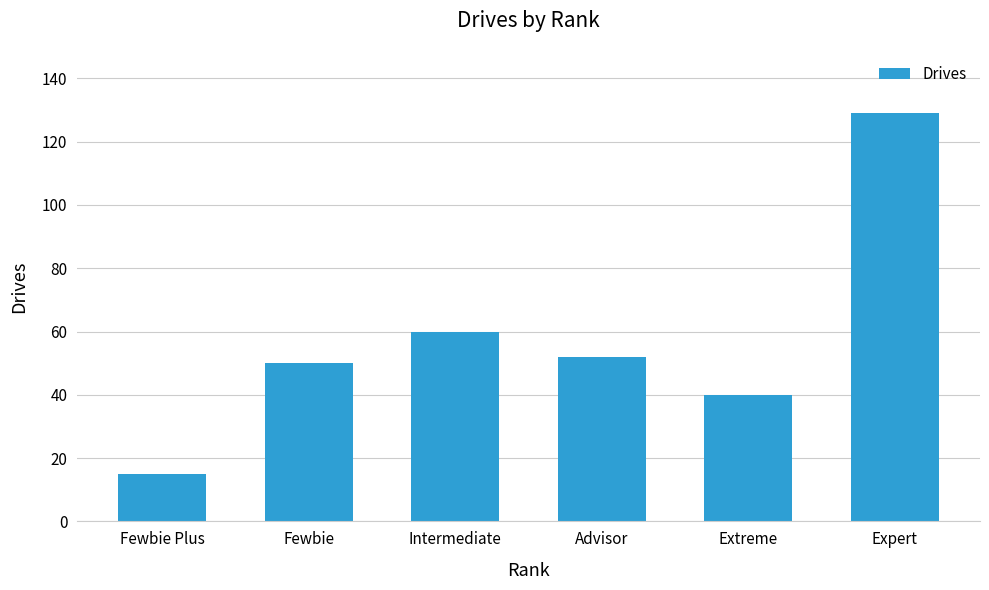

What is the label of the 2nd bar from the left?

Fewbie